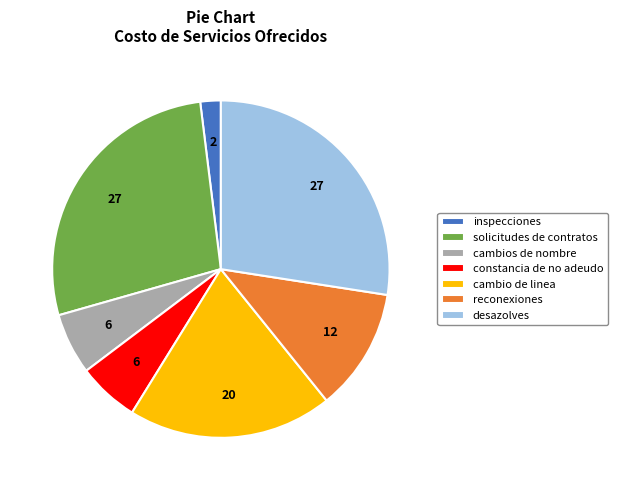

Is desazolves the majority of the pie?

No